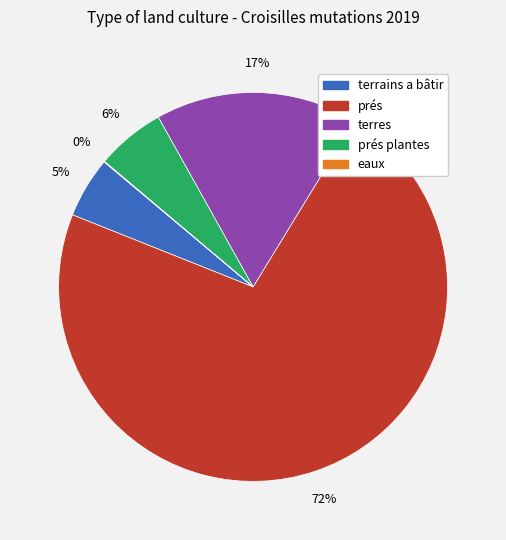

Is there any slice that represents more than half of the pie?

Yes